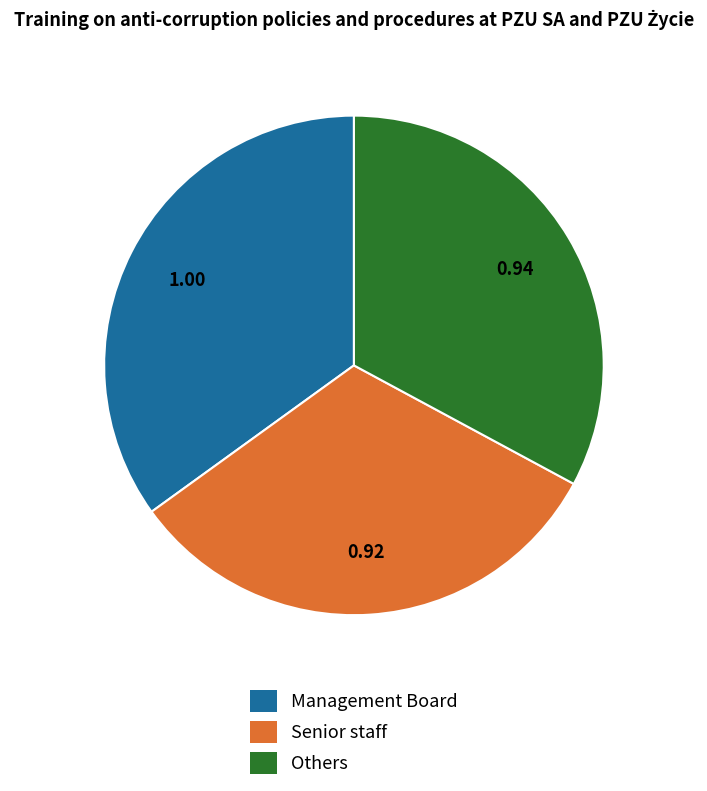

Between Management Board and Senior staff, which is larger?

Management Board